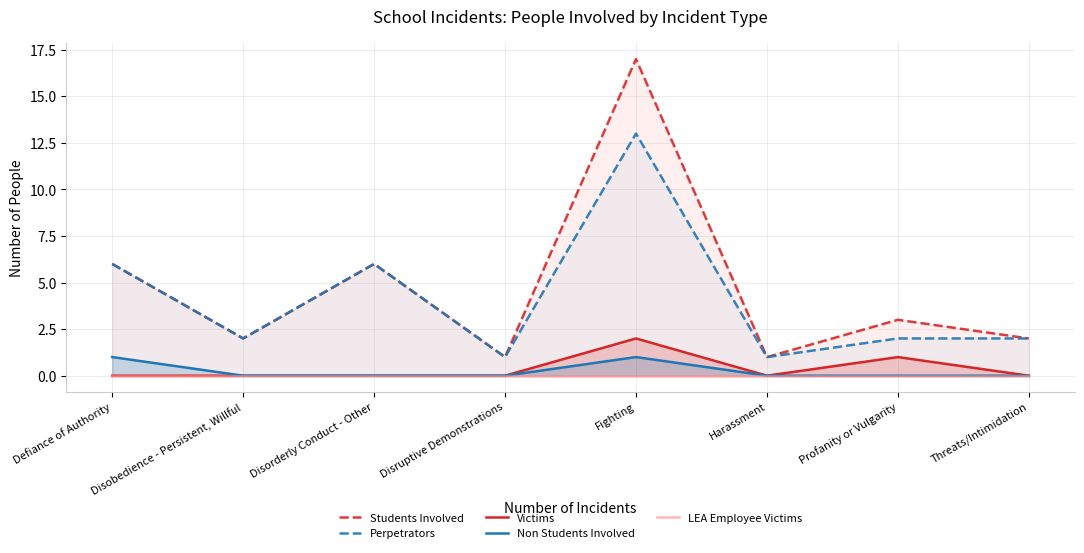

Reading left to right, list all the values displayed in this chart.

Students Involved: 6	2	6	1	17	1	3	2
Perpetrators: 6	2	6	1	13	1	2	2
Victims: 0	0	0	0	2	0	1	0
Non Students Involved: 1	0	0	0	1	0	0	0
LEA Employee Victims: 0	0	0	0	0	0	0	0